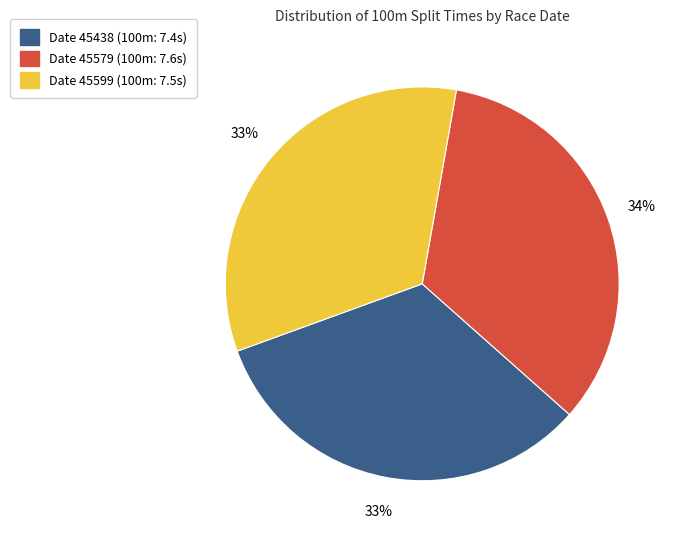

Is there a majority slice in this chart?

No